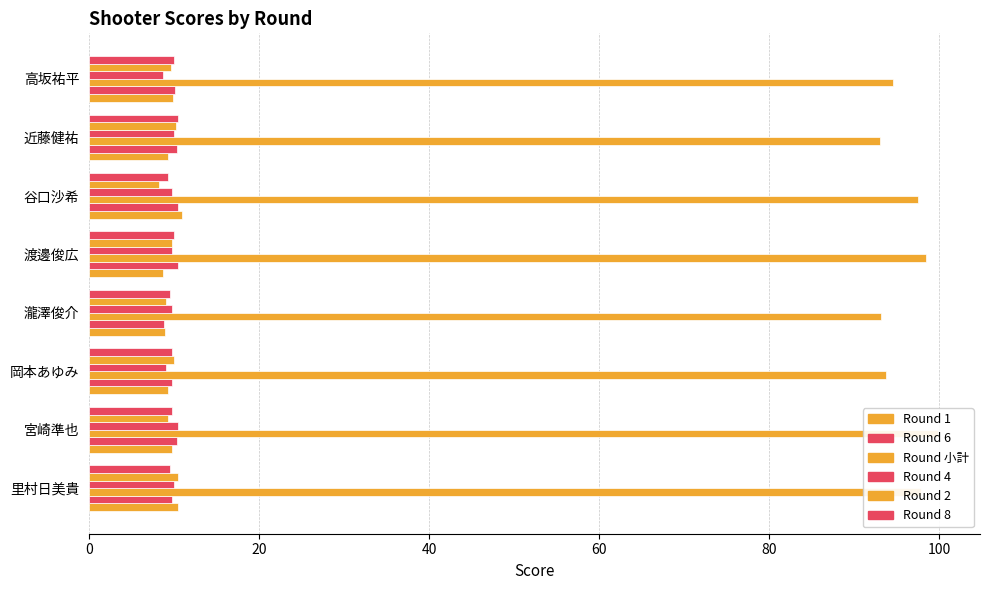

What is the difference between the second highest and second lowest values?

5.3